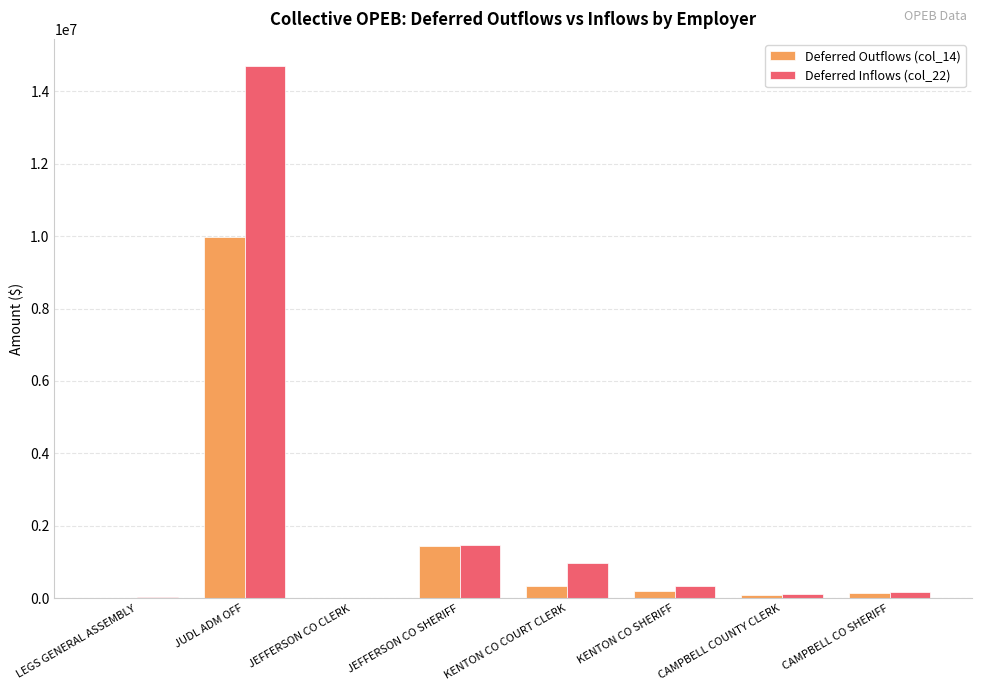

Does the chart contain stacked bars?

No